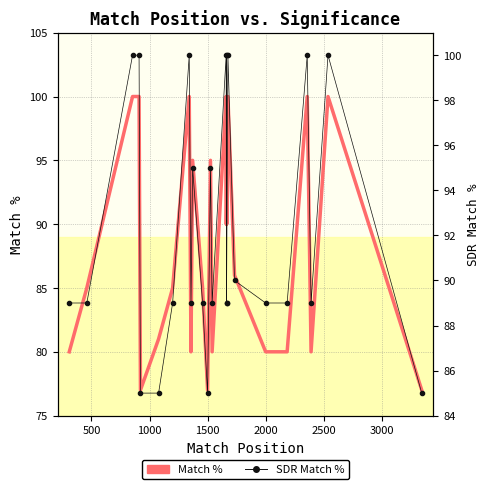

What is the difference between the second highest and minimum values in the SDR Match % series?

15